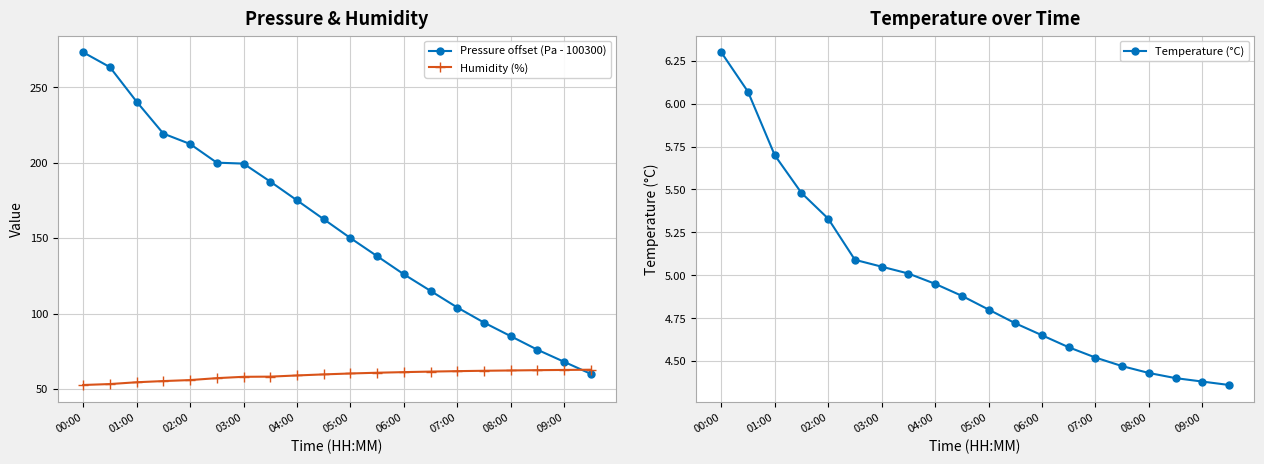

True or false: Pressure offset (Pa - 100300) has more than 2 interior local peaks.

False